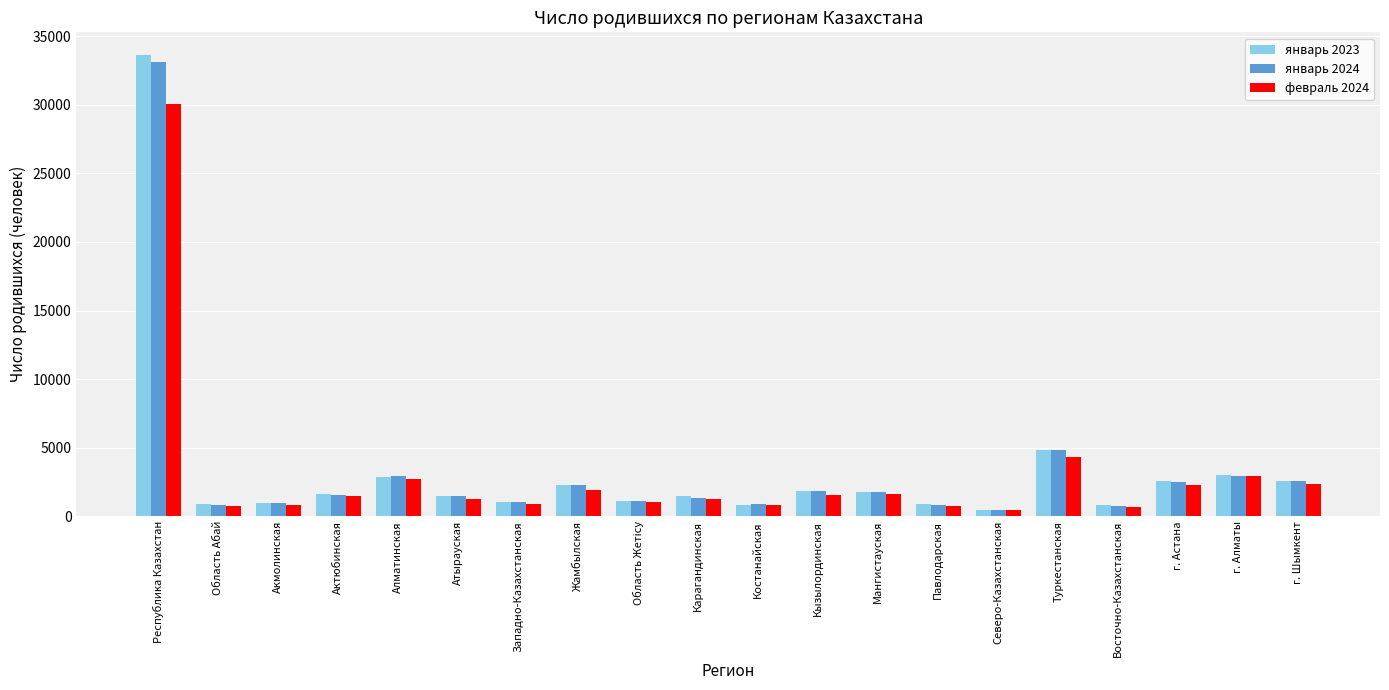

How many data points does each series have?

20